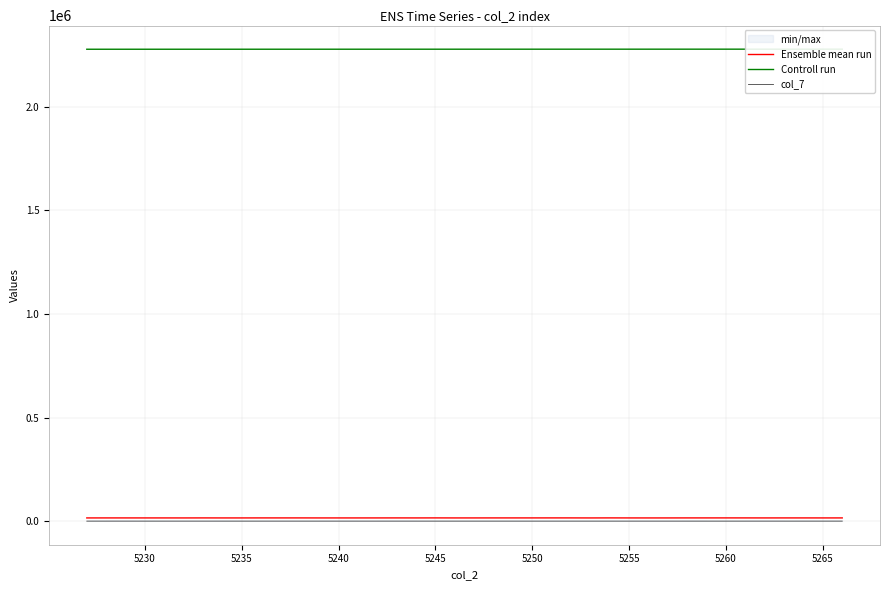

Reading right to left, list all the values displayed in this chart.

Ensemble mean run: 15522	15484	15540	15539	15478	15564	15605	15556	15577	15465	15427	15466	15622	15426	15581	15607	15560	15542	15544	15471	15456	15620	15475	15575	15496	15458	15457	15455	15571	15540	15566	15460	15448	15577	15432	15486	15502	15506	15523	15462
Controll run: 2277957	2277945	2277934	2277923	2277911	2277900	2277889	2277878	2277866	2277855	2277844	2277832	2277821	2277810	2277799	2277787	2277776	2277765	2277753	2277742	2277731	2277720	2277708	2277697	2277686	2277674	2277663	2277652	2277641	2277629	2277618	2277607	2277595	2277584	2277573	2277562	2277550	2277539	2277528	2277516
col_7: 51	59	51	56	76	56	56	48	60	65	68	54	52	56	53	46	50	51	60	60	57	60	66	75	63	56	74	55	54	61	45	57	49	70	69	58	45	76	59	51